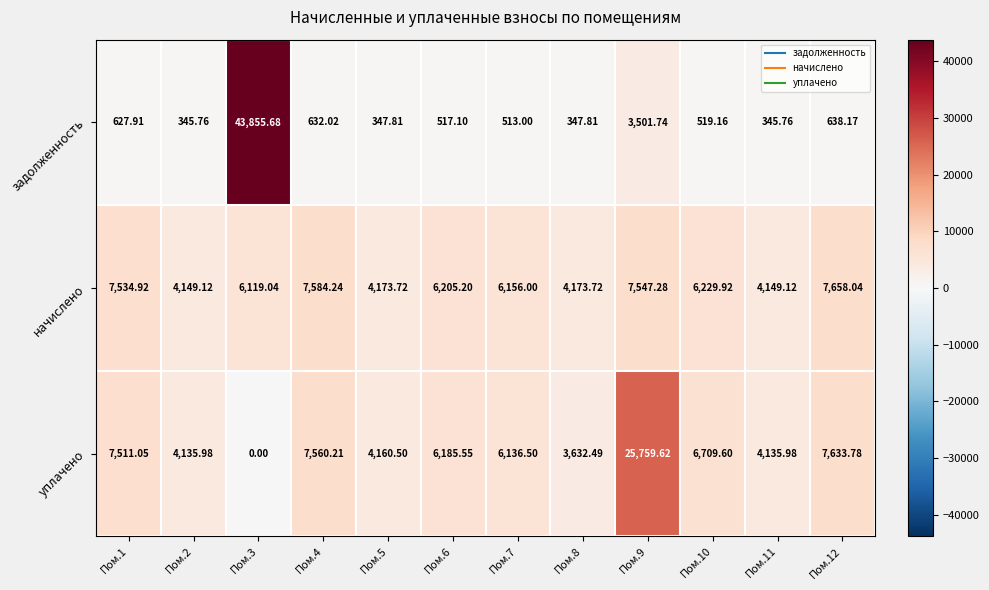

Which series changed the most between Пом.7 and Пом.8?

уплачено